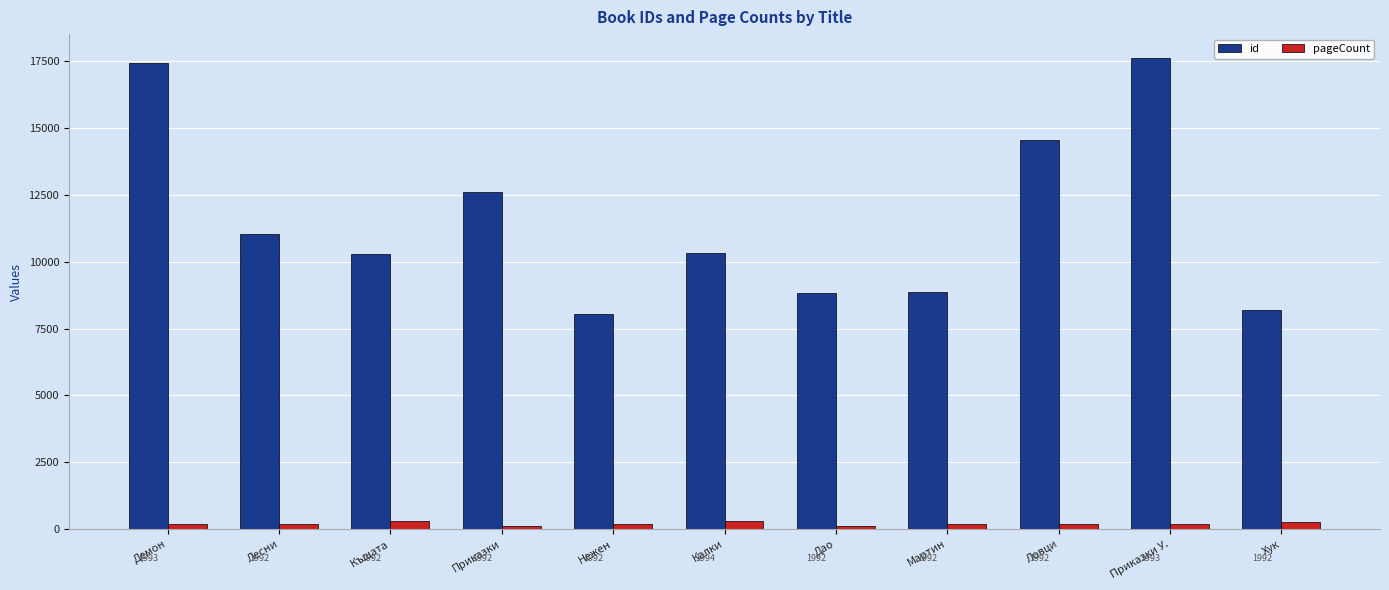

Is it true that pageCount equals 80 at Лесни?

False